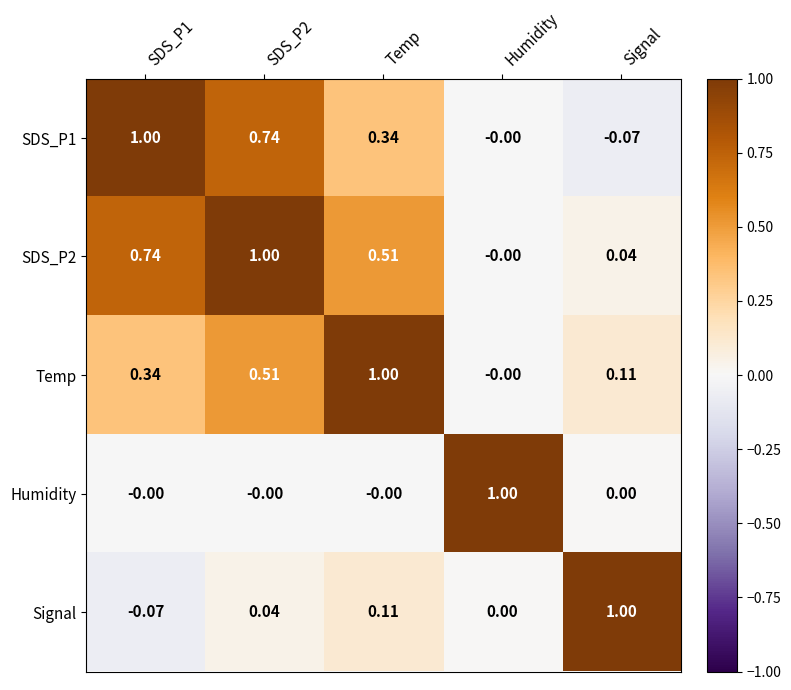

Is the value of SDS_P1 at Temp greater than the value of SDS_P2 at SDS_P1?

No